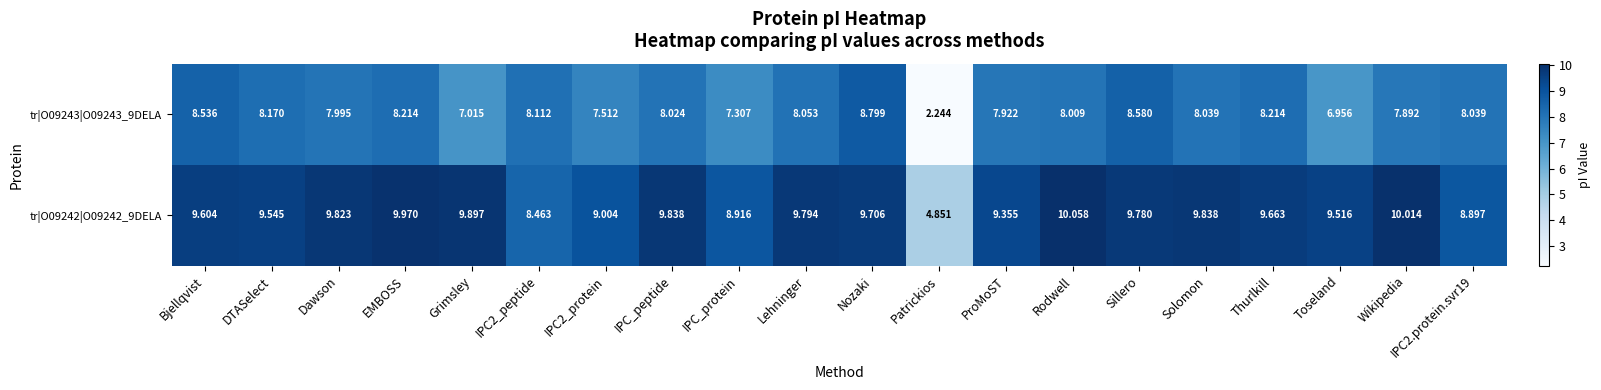

Which category has the highest value in the tr|O09243|O09243_9DELA series?

Nozaki